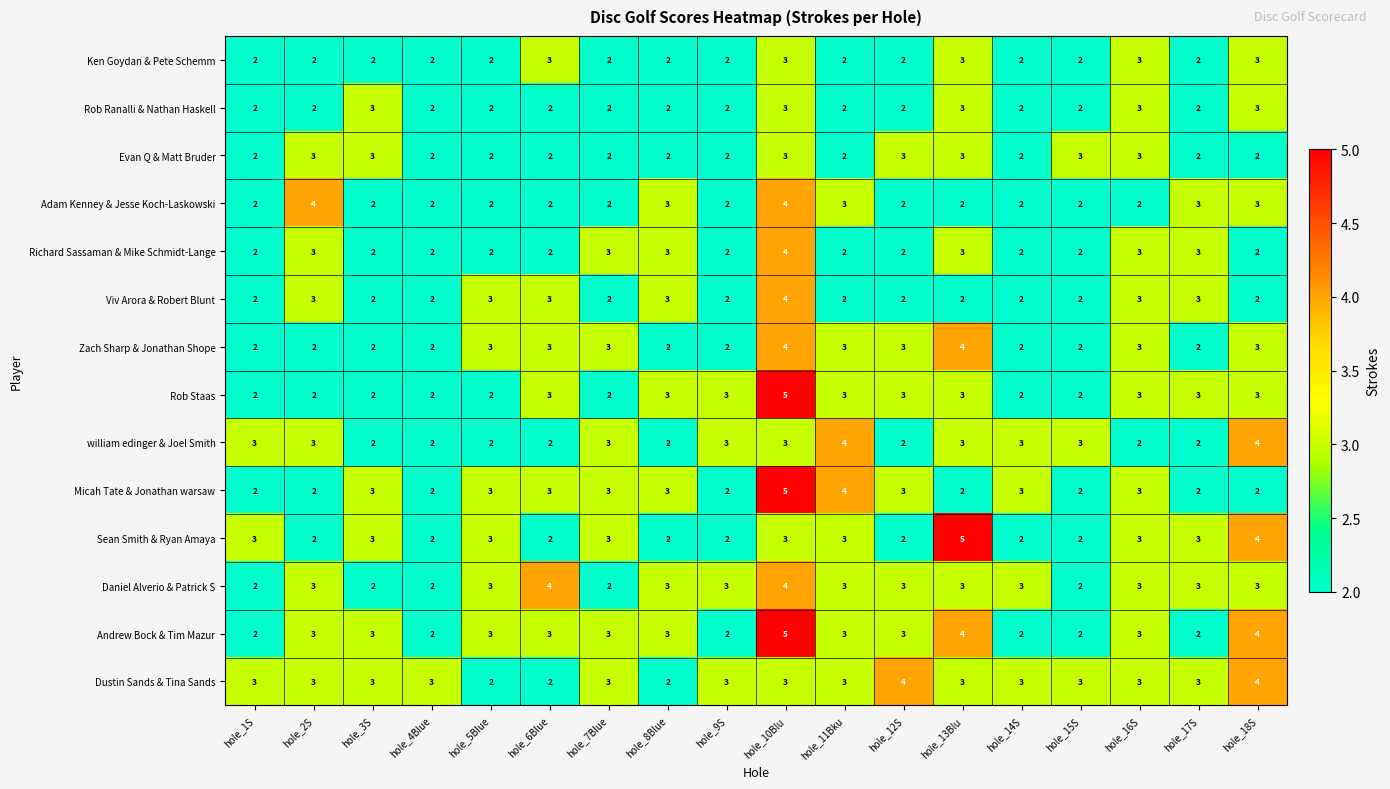

Count the Ken Goydan & Pete Schemm values in the range 2 to 3.

18